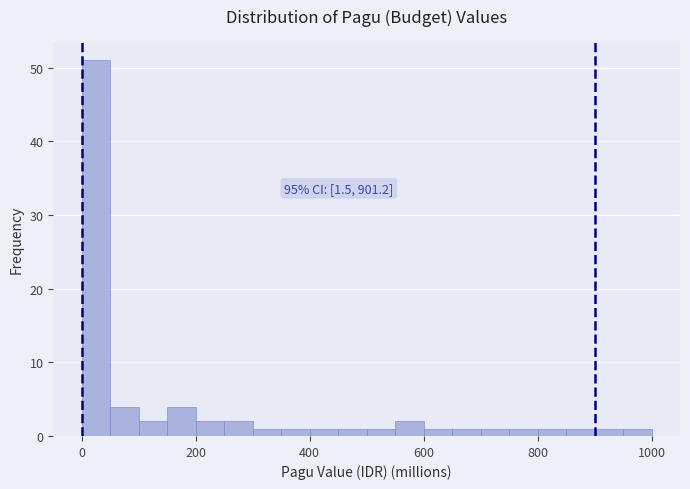

Read against the x-axis, roughly where is the centre of the tallest bar?

20